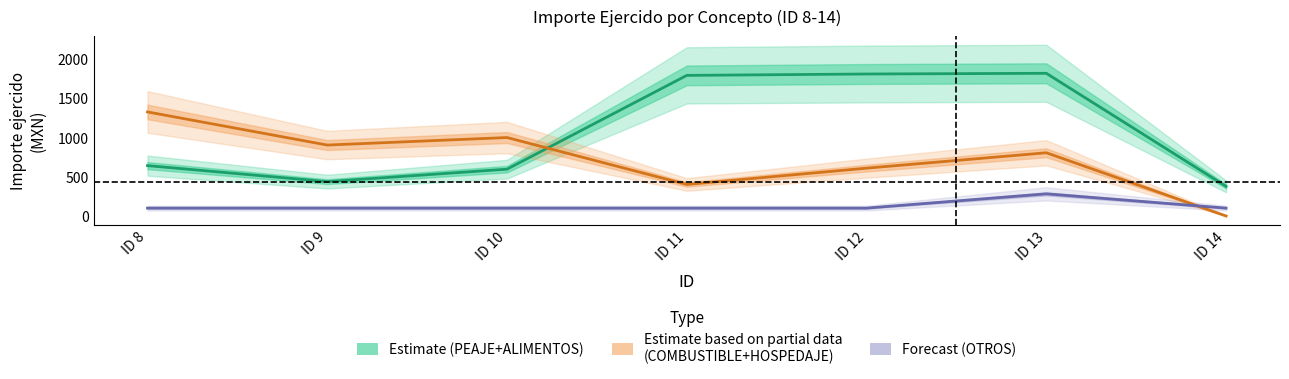

True or false: Estimate based on partial data (COMBUSTIBLE+HOSPEDAJE) and Forecast (OTROS) cross at least once.

True